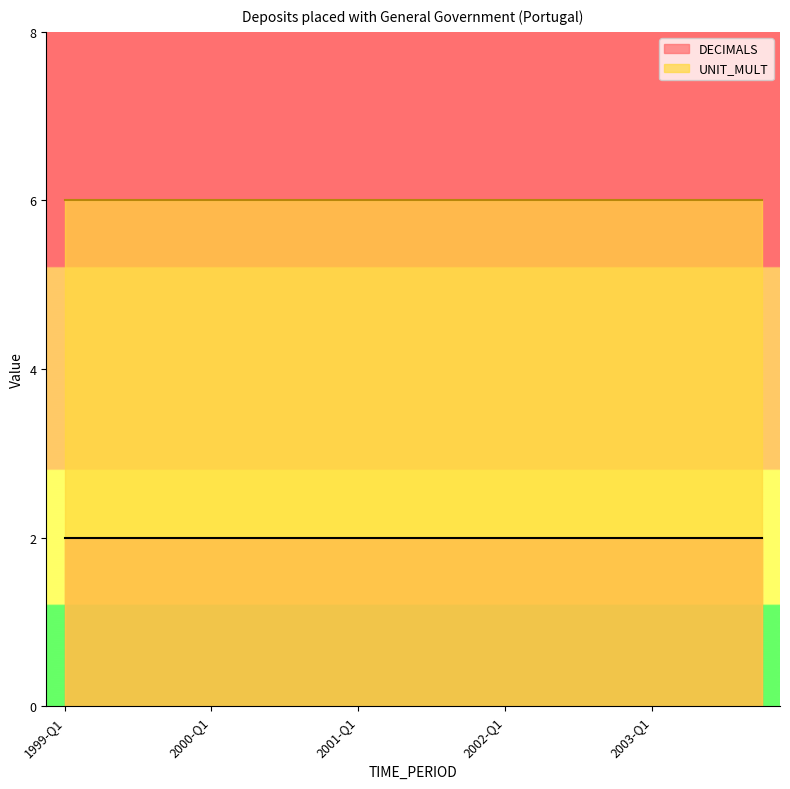

Which series has the widest spread of values?

DECIMALS